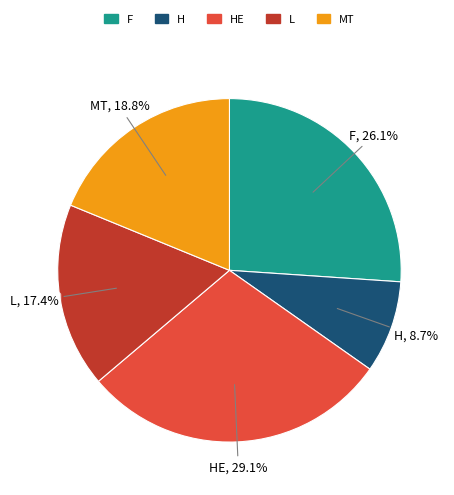

Rank the categories by value from highest to lowest.

HE, F, MT, L, H